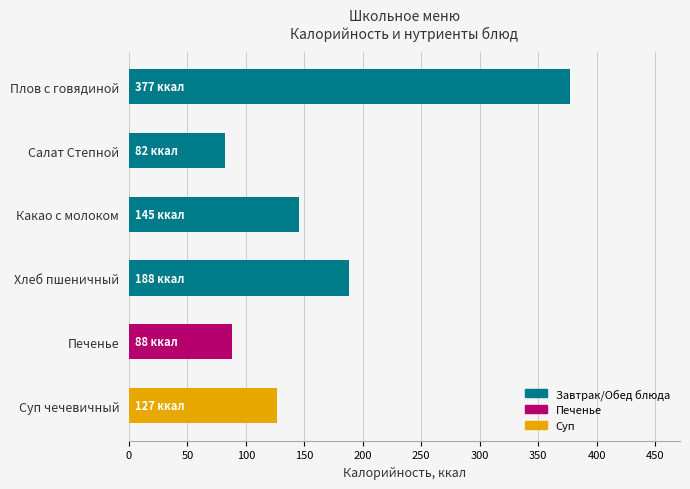

Rank the categories by value from lowest to highest.

Салат Степной, Печенье, Суп чечевичный, Какао с молоком, Хлеб пшеничный, Плов с говядиной